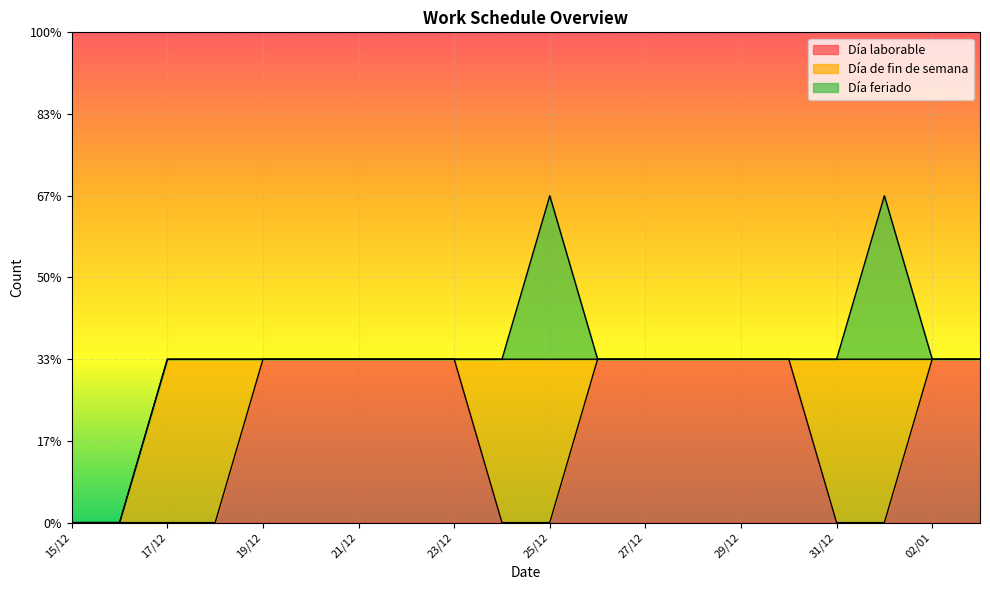

Rank the categories by Día feriado value from highest to lowest.

25/12, 01/01, 15/12, 16/12, 17/12, 18/12, 19/12, 20/12, 21/12, 22/12, 23/12, 24/12, 26/12, 27/12, 28/12, 29/12, 30/12, 31/12, 02/01, 03/01